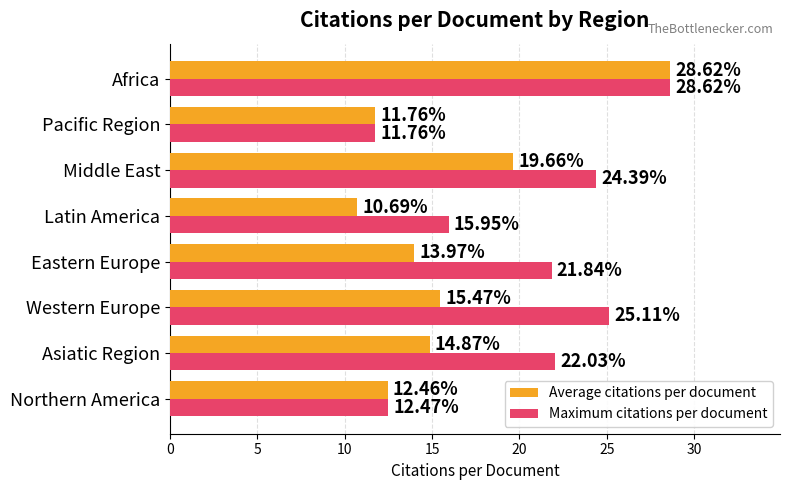

Which label corresponds to the largest value in the chart?

Africa